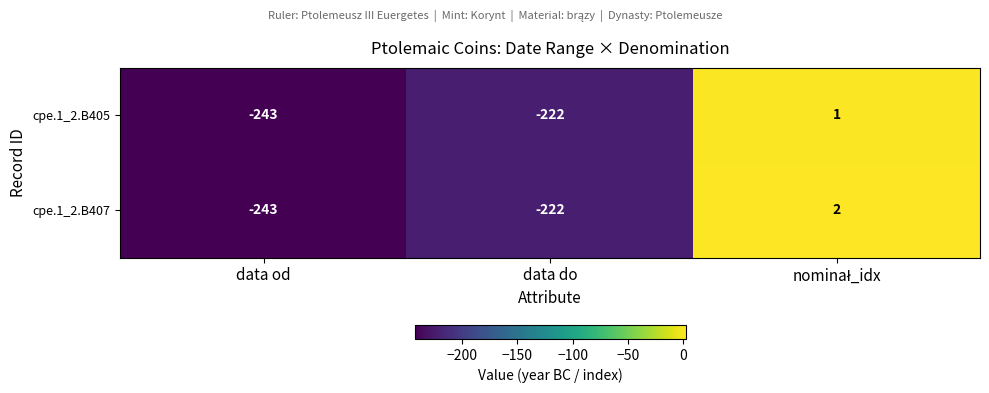

Which series has the largest total across all categories?

cpe.1_2.B407